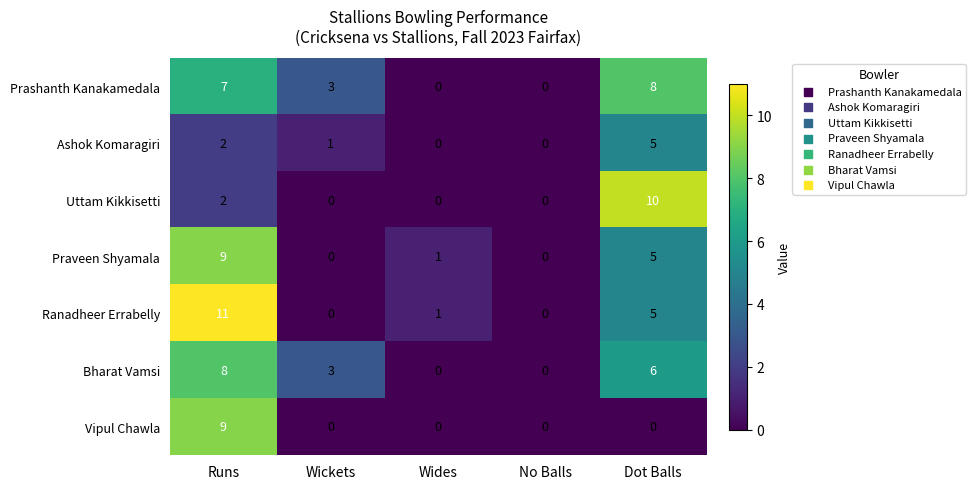

What is the sum of all Bharat Vamsi values?

17